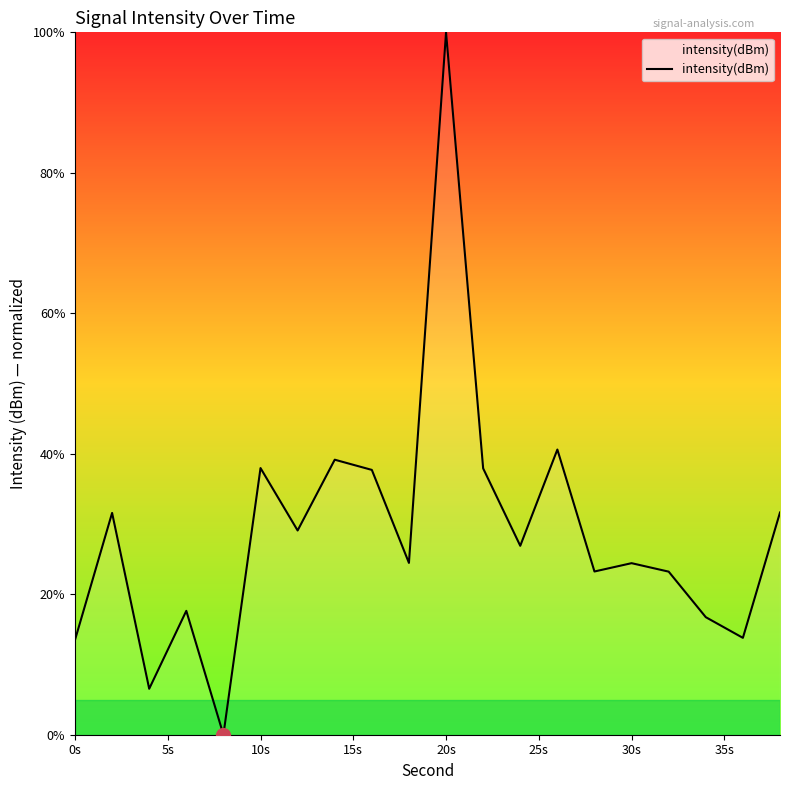

What is the maximum value shown in the chart?

100.0